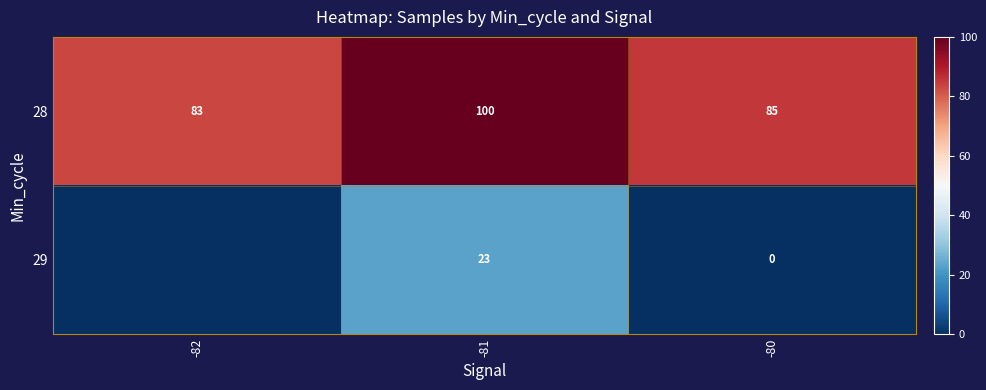

Between -81 and -80, which series saw the biggest shift?

29